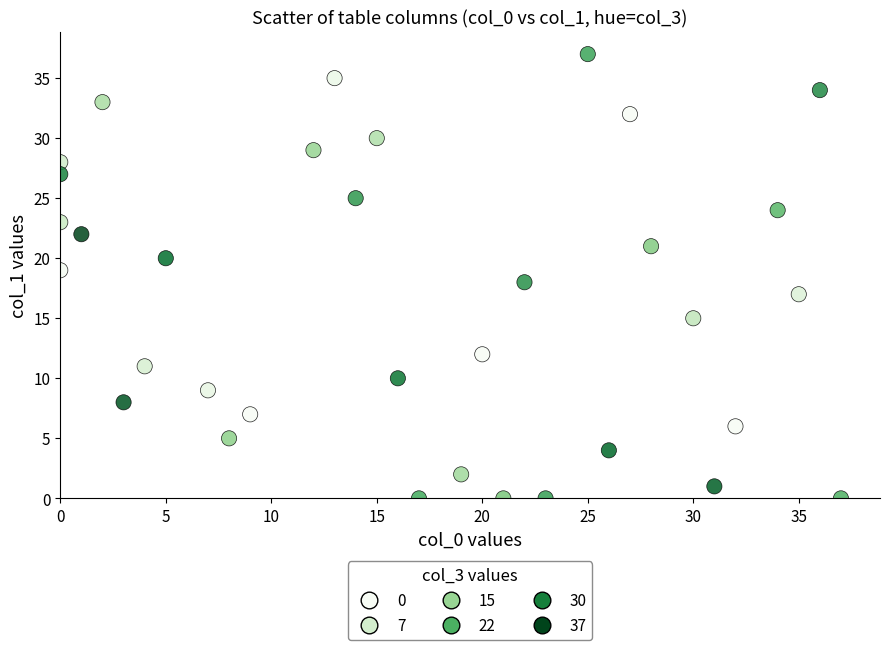

What is the range of Y values (max minus min)?

37